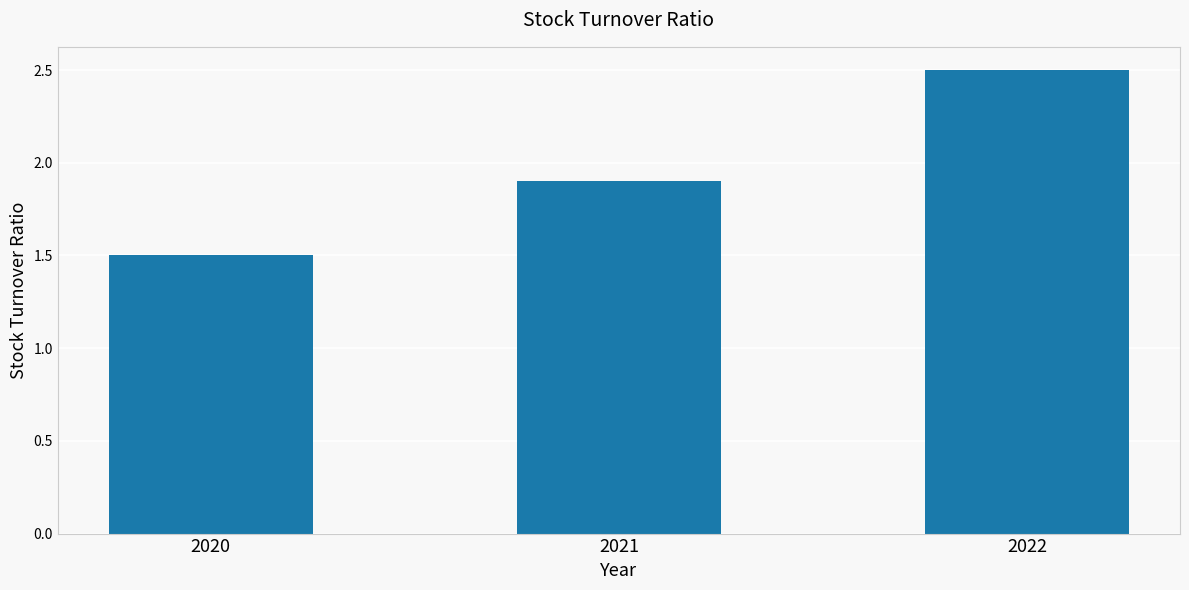

Reading left to right, what are all the values shown in this chart?

1.5	1.9	2.5